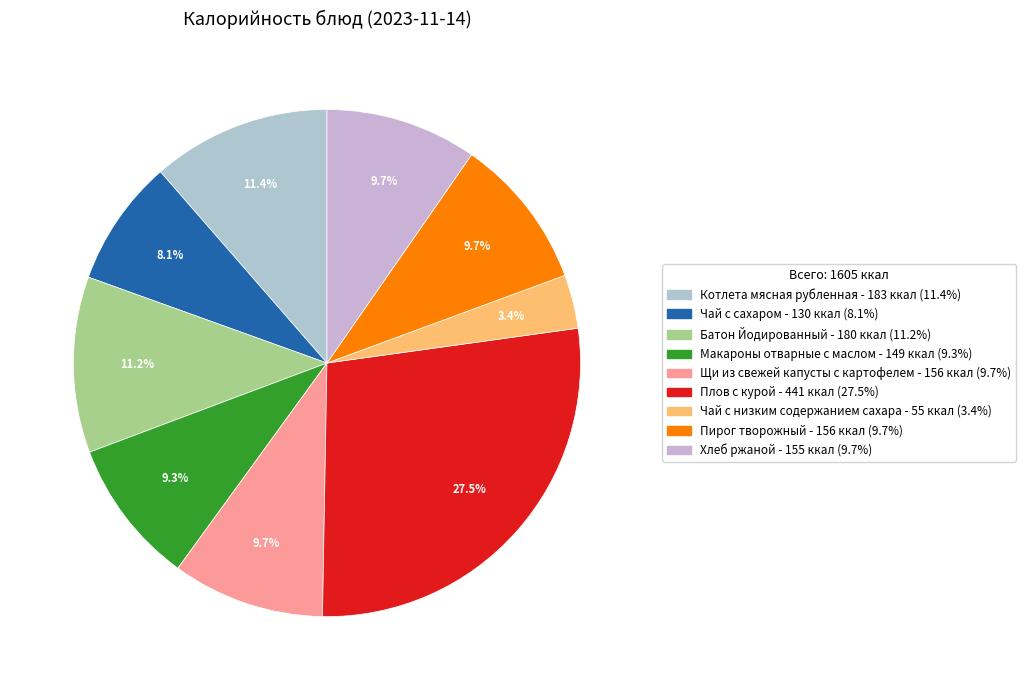

Rank the categories by value from highest to lowest.

Плов с курой, Котлета мясная рубленная, Батон Йодированный, Щи из свежей капусты с картофелем, Пирог творожный, Хлеб ржаной, Макароны отварные с маслом, Чай с сахаром, Чай с низким содержанием сахара